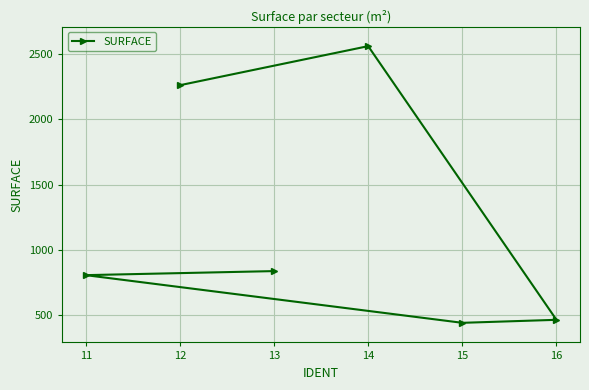

Reading left to right, extract all data points from this chart.

11=807	12=2261	13=838	14=2560	15=442	16=465